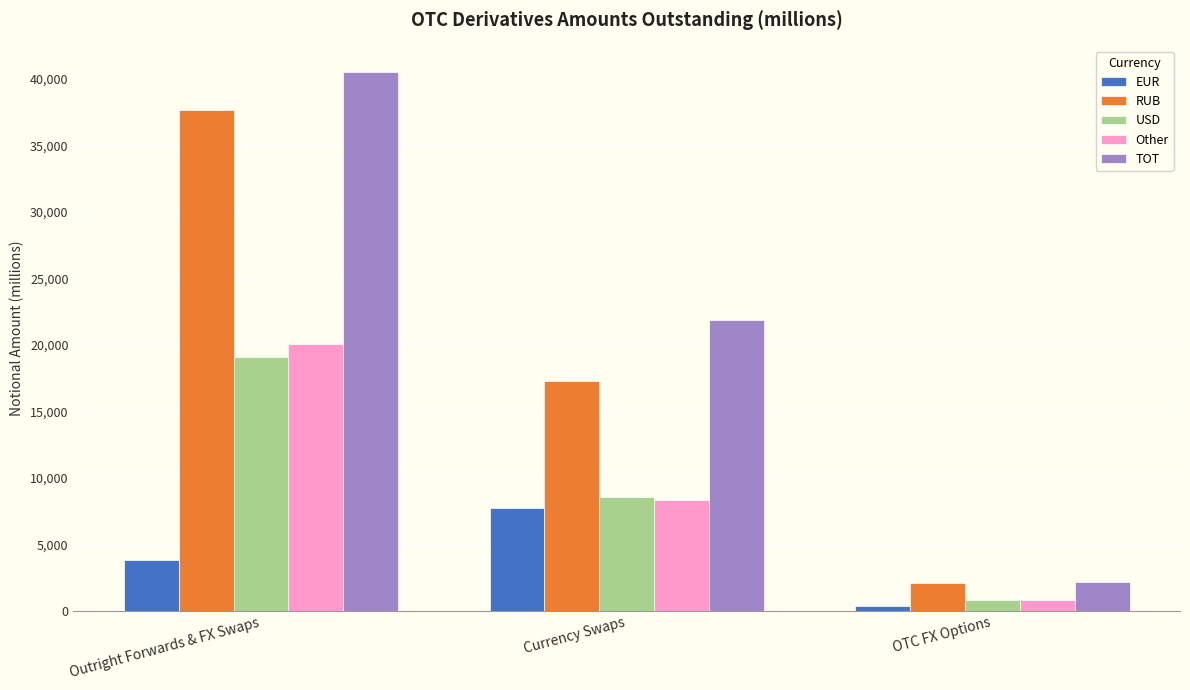

What is the approximate value of Other at Outright Forwards & FX Swaps?

20064.3